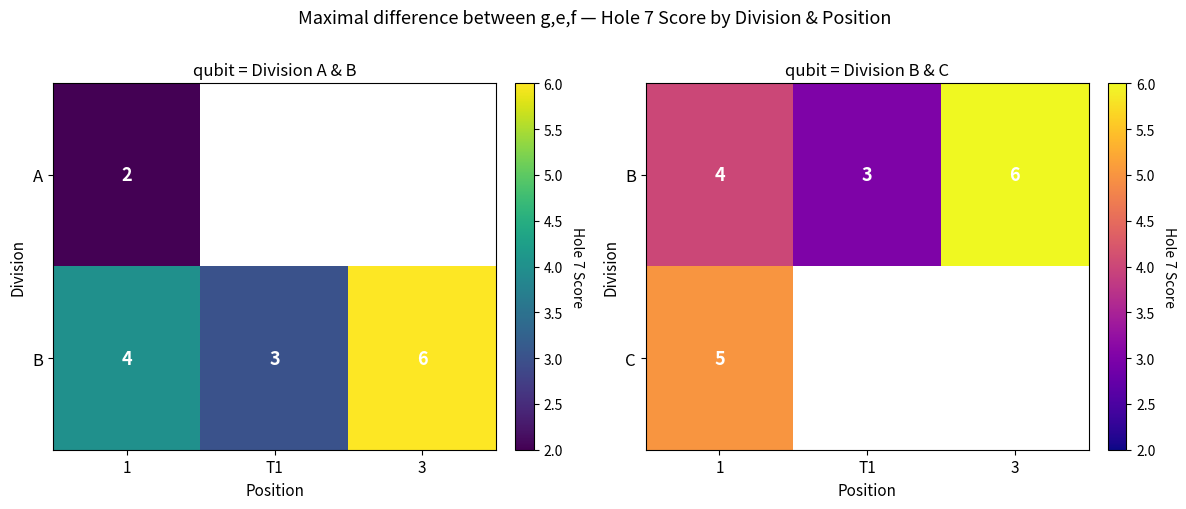

True or false: C has a value of 2 at 1.

False